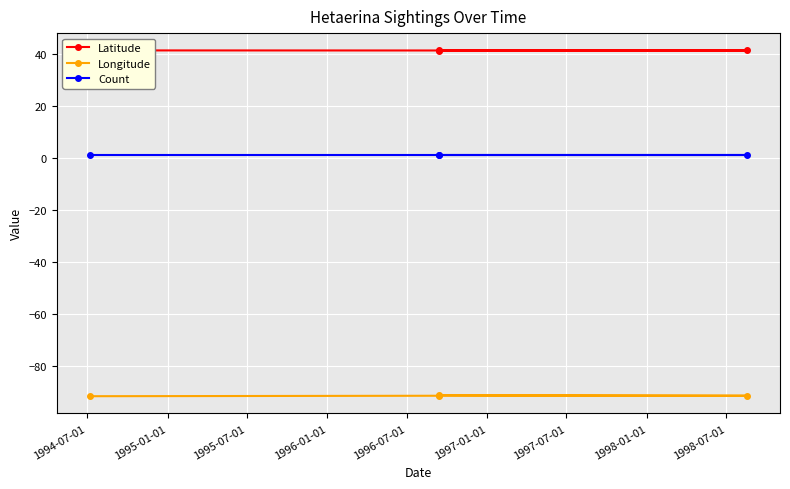

Which series changed the most between 1994-07-01 and 1995-01-01?

Longitude